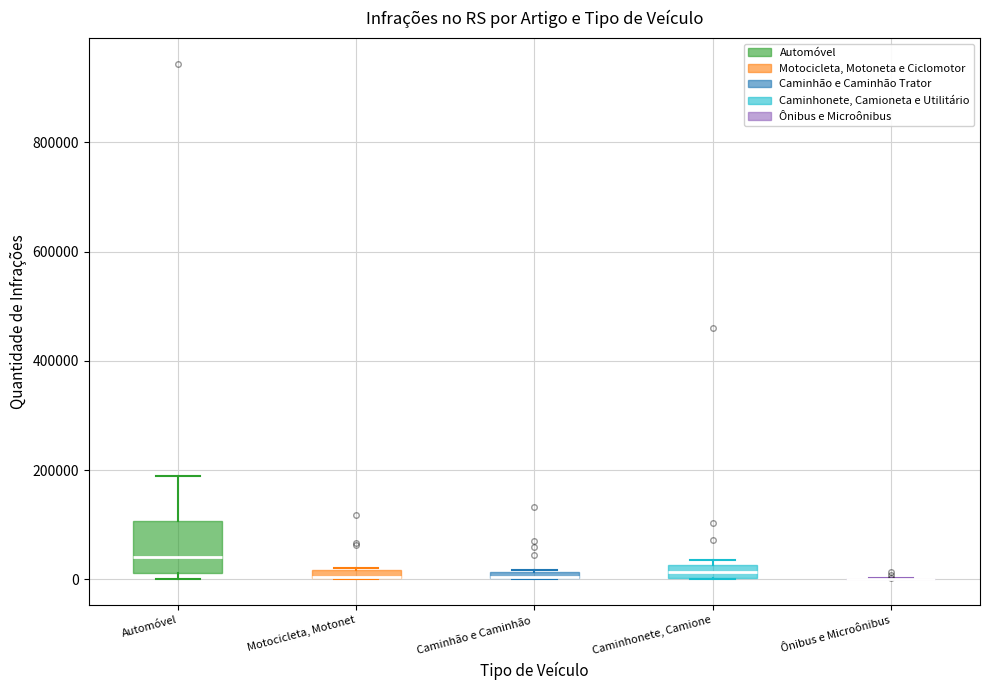

Which box is the tallest, from its lower edge to its upper edge?

Automóvel